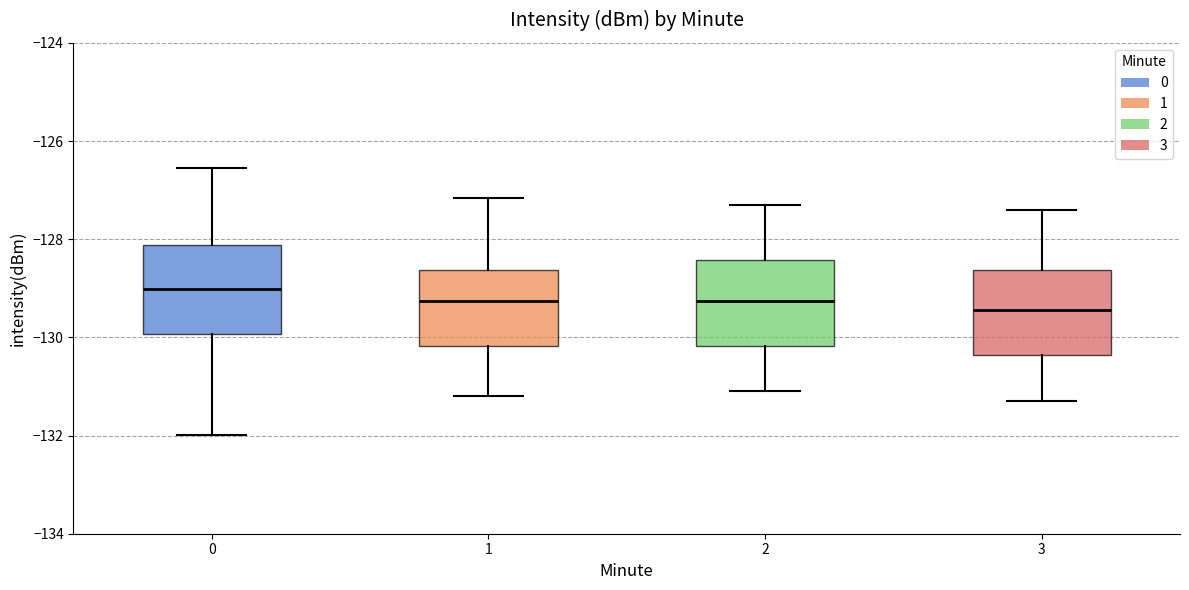

Which box has the highest median line?

0